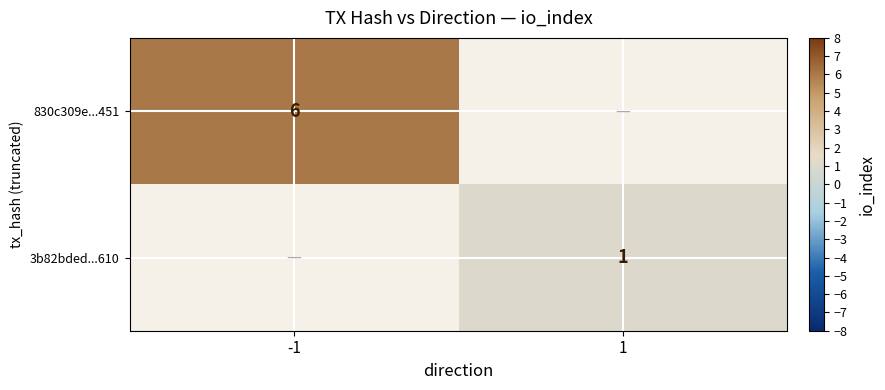

How many series are shown in this chart?

2